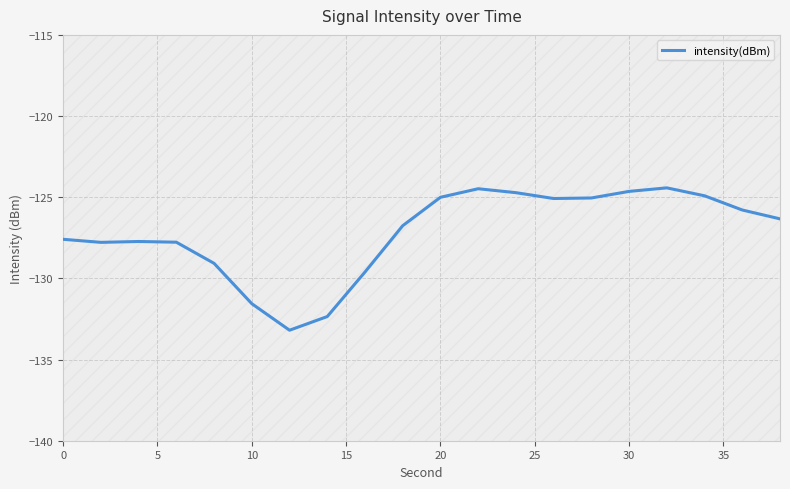

What is the highest value of the intensity(dBm) series?

-124.4